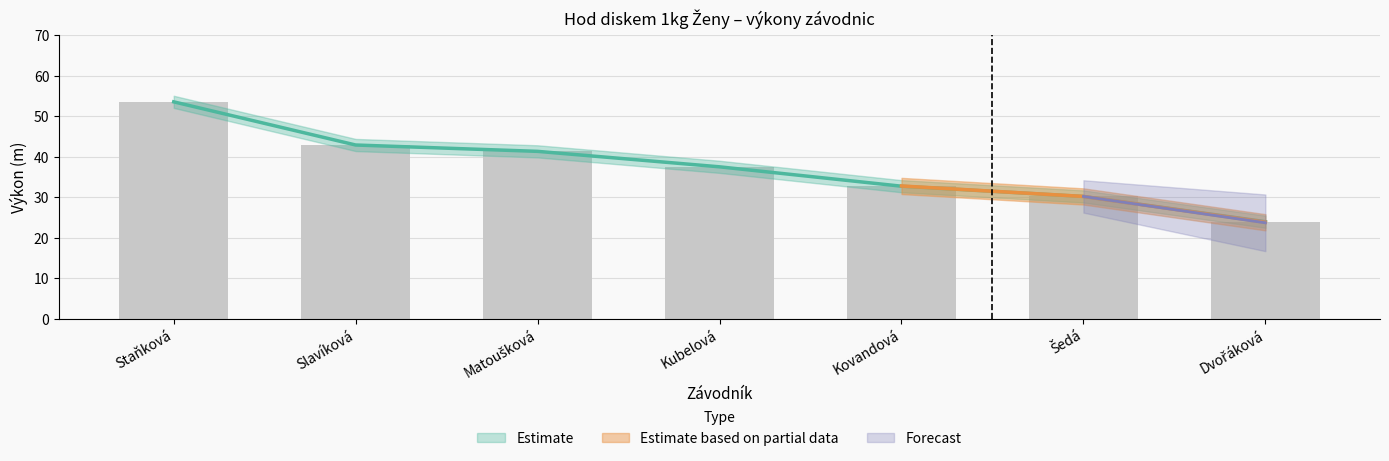

What is the total value across all series at Matoušková?

82.7